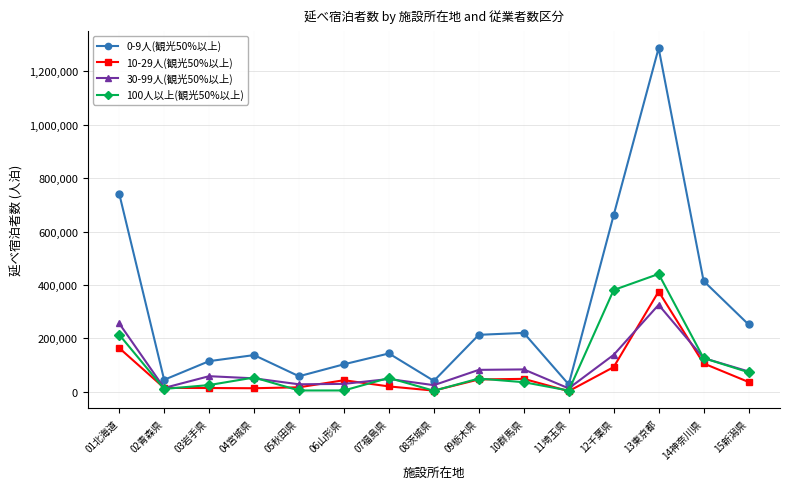

True or false: 30-99人(観光50%以上) and 0-9人(観光50%以上) intersect in this chart.

False